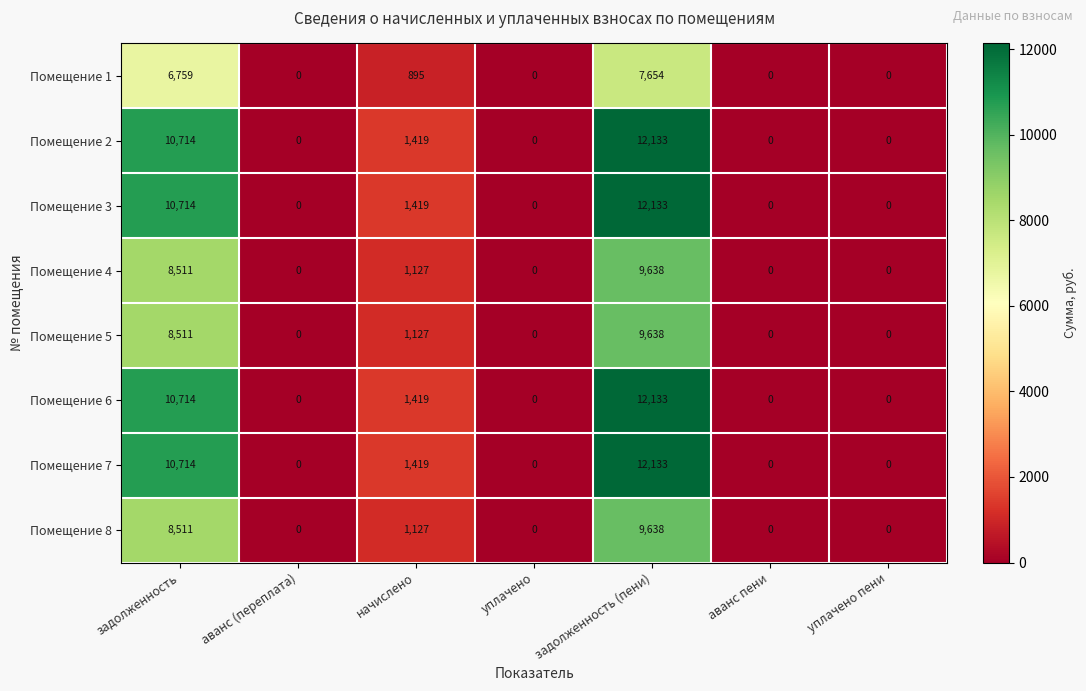

What is the average value of the Помещение 3 series?

3467